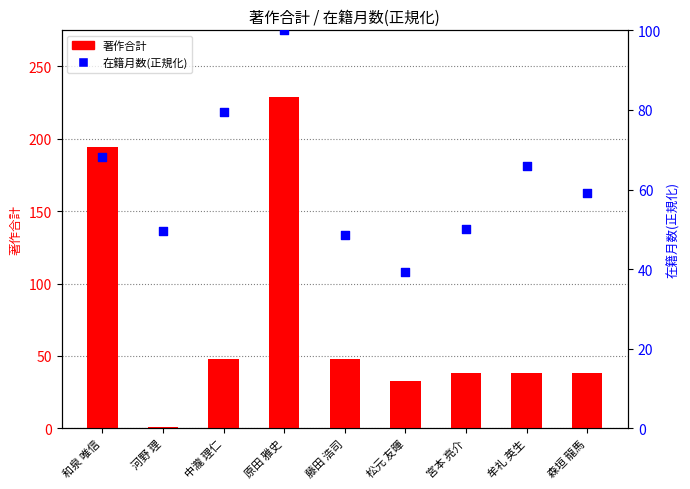

What is the total value across all series at 宮本 亮介?

88.0